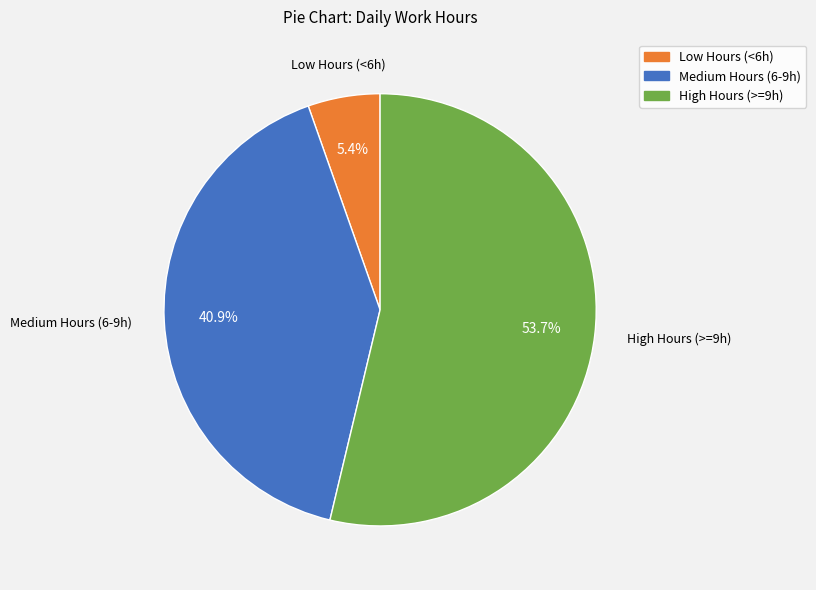

Does any single category account for the majority?

Yes